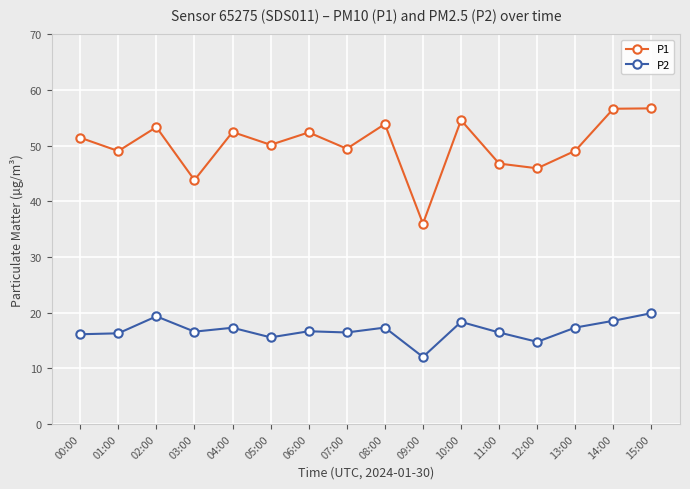

True or false: P2 and P1 cross at least once.

False